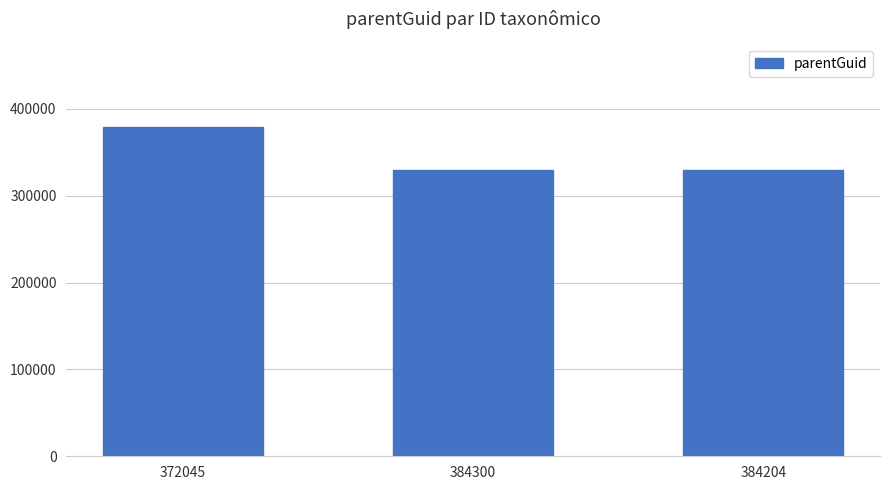

What is the label of the 3rd bar from the right?

372045